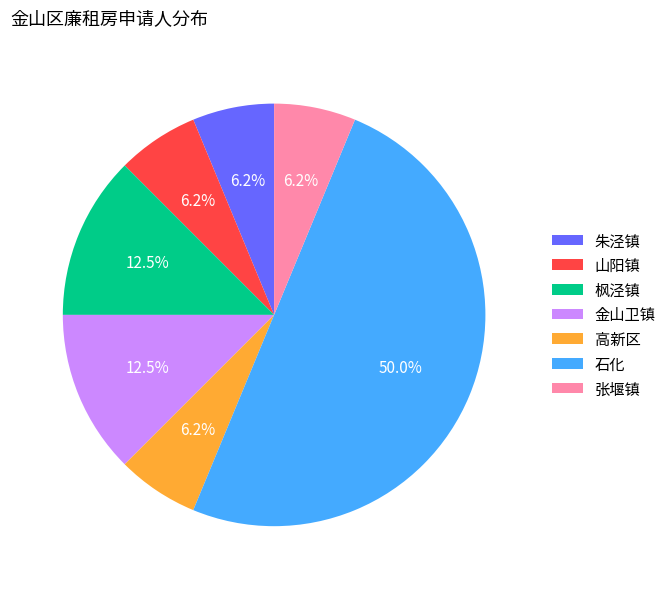

Is it true that 高新区 is 6% of the pie?

True